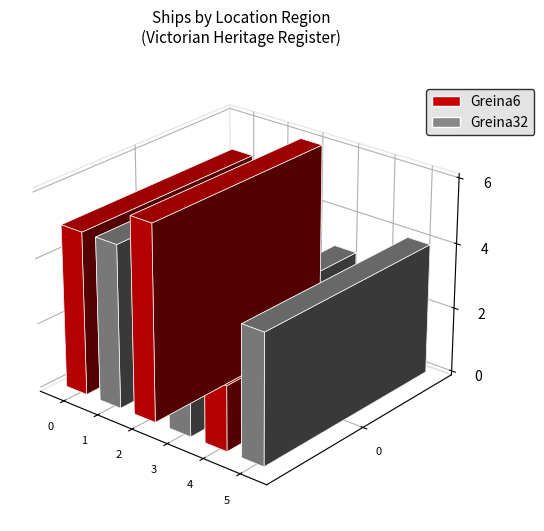

Reading left to right, extract all data points from this chart.

5	5	6	3	2	4